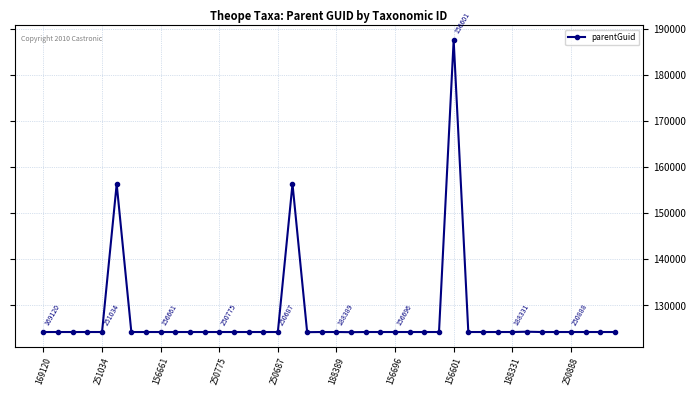

What is the value of the 12th point from the left?

124247